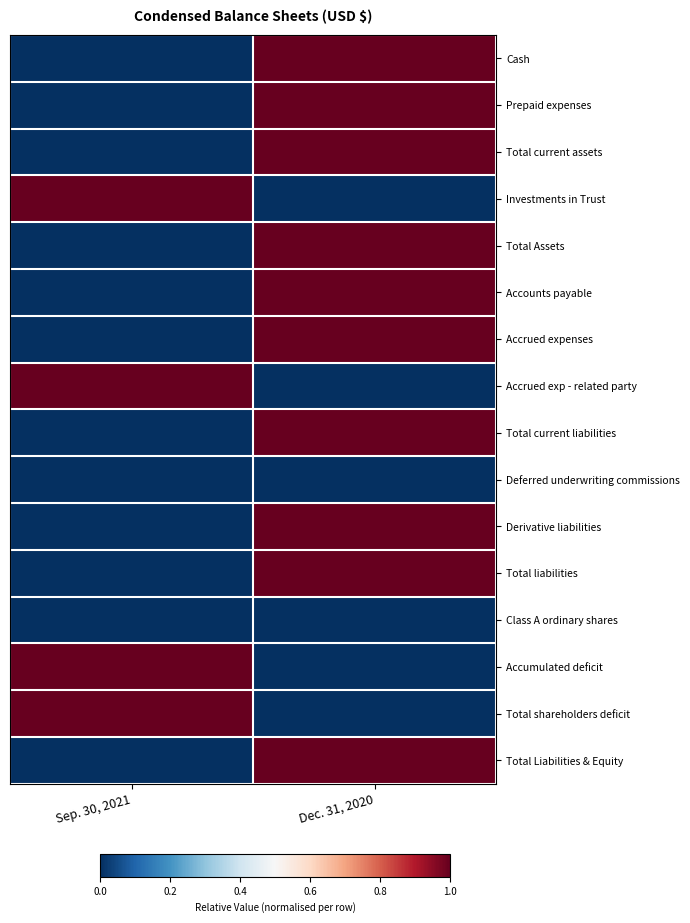

Reading right to left, extract all data points from this chart.

Cash: Dec. 31, 2020=1.0	Sep. 30, 2021=0.0
Prepaid expenses: Dec. 31, 2020=1.0	Sep. 30, 2021=0.0
Total current assets: Dec. 31, 2020=1.0	Sep. 30, 2021=0.0
Investments in Trust: Dec. 31, 2020=0.0	Sep. 30, 2021=1.0
Total Assets: Dec. 31, 2020=1.0	Sep. 30, 2021=0.0
Accounts payable: Dec. 31, 2020=1.0	Sep. 30, 2021=0.0
Accrued expenses: Dec. 31, 2020=1.0	Sep. 30, 2021=0.0
Accrued exp - related party: Dec. 31, 2020=0.0	Sep. 30, 2021=1.0
Total current liabilities: Dec. 31, 2020=1.0	Sep. 30, 2021=0.0
Deferred underwriting commissions: Dec. 31, 2020=0.0	Sep. 30, 2021=0.0
Derivative liabilities: Dec. 31, 2020=1.0	Sep. 30, 2021=0.0
Total liabilities: Dec. 31, 2020=1.0	Sep. 30, 2021=0.0
Class A ordinary shares: Dec. 31, 2020=0.0	Sep. 30, 2021=0.0
Accumulated deficit: Dec. 31, 2020=0.0	Sep. 30, 2021=1.0
Total shareholders deficit: Dec. 31, 2020=0.0	Sep. 30, 2021=1.0
Total Liabilities & Equity: Dec. 31, 2020=1.0	Sep. 30, 2021=0.0